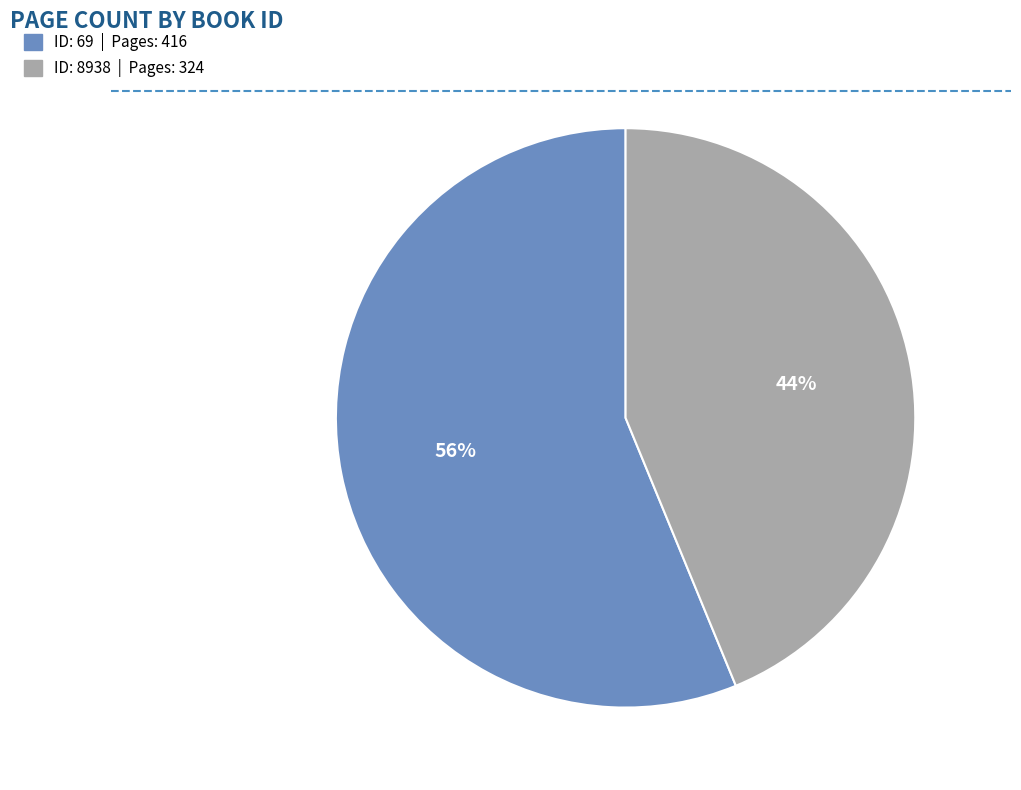

To the nearest percent, what is the difference between the largest and smallest slice percentages?

12%